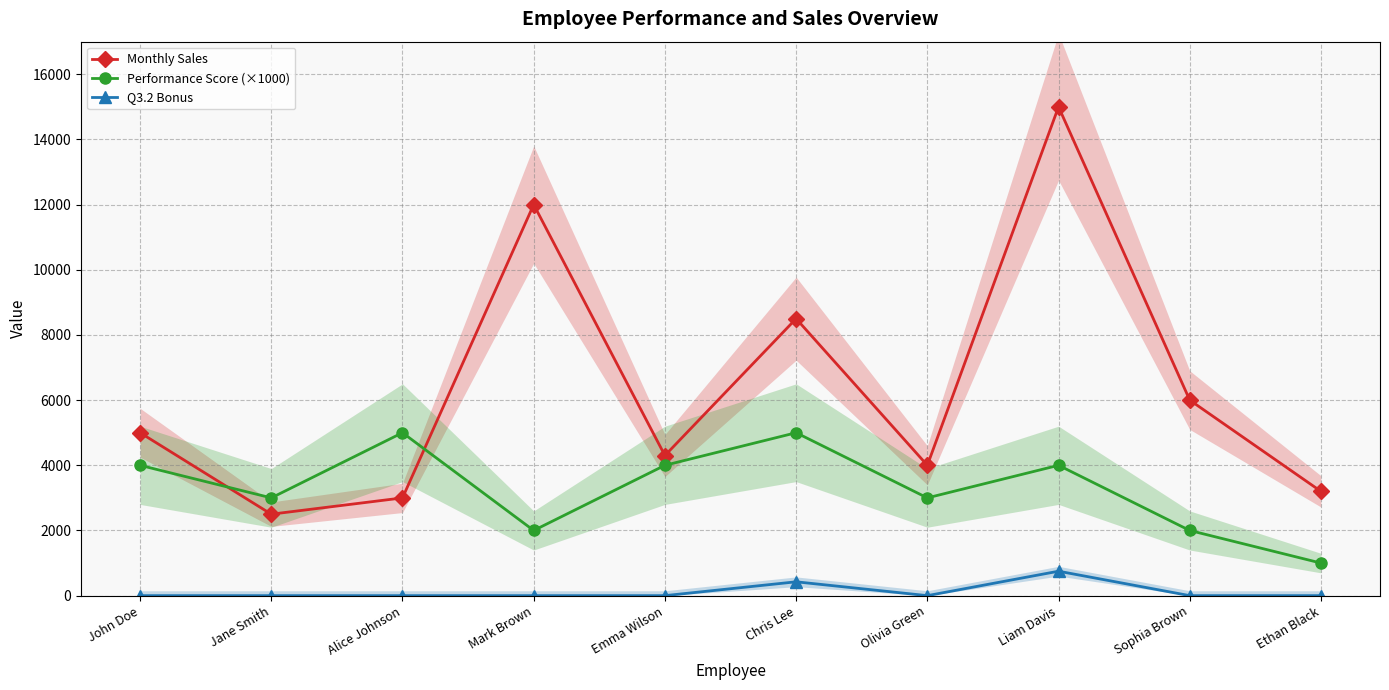

Reading left to right, transcribe all the data shown in this chart.

Monthly Sales: 5000	2500	3000	12000	4300	8500	4000	15000	6000	3200
Performance Score (×1000): 4000	3000	5000	2000	4000	5000	3000	4000	2000	1000
Q3.2 Bonus: 0	0	0	0	0	425	0	750	0	0